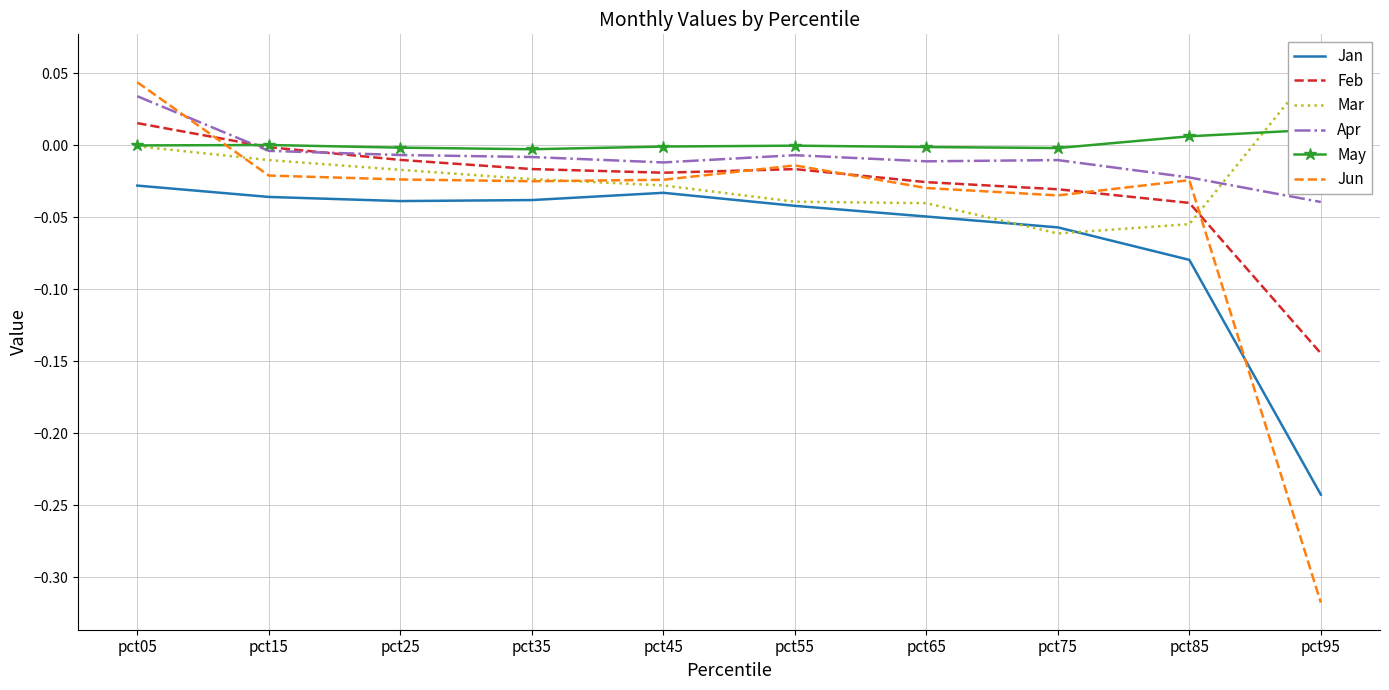

Is the value of Apr at pct05 greater than the value of Feb at pct25?

Yes